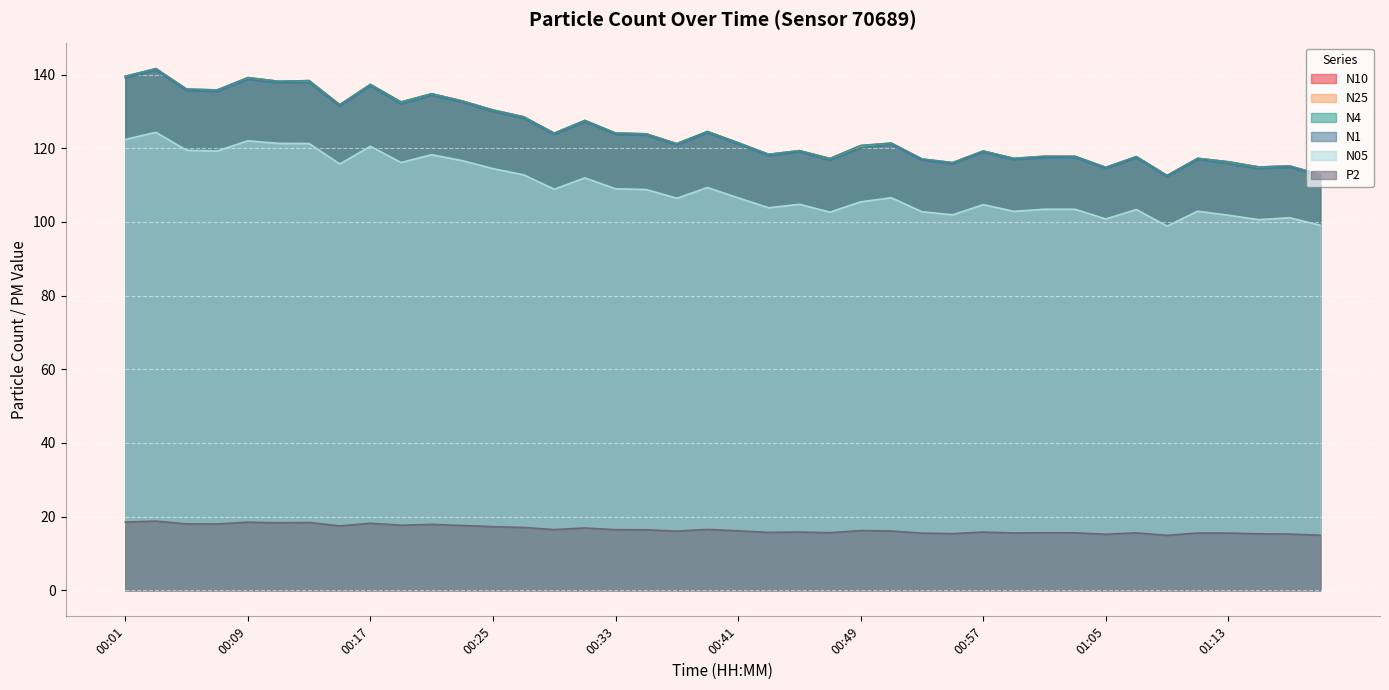

Reading left to right, what are all the values shown in this chart?

N10: 139.6	141.6	136.1	135.8	139.2	138.2	138.4	131.8	137.3	132.6	134.8	132.9	130.4	128.6	124.1	127.6	124.2	123.9	121.3	124.6	121.5	118.4	119.4	117.2	120.8	121.4	117.1	116.1	119.3	117.3	117.8	117.8	114.8	117.7	112.6	117.3	116.3	114.9	115.2	112.9
N25: 139.5	141.6	136.0	135.8	139.1	138.1	138.3	131.8	137.3	132.5	134.8	132.8	130.3	128.5	124.0	127.5	124.1	123.9	121.2	124.5	121.5	118.3	119.3	117.2	120.6	121.3	117.0	116.1	119.2	117.2	117.8	117.8	114.8	117.7	112.6	117.2	116.3	114.8	115.2	112.8
N4: 139.5	141.6	136.1	135.8	139.2	138.2	138.3	131.8	137.3	132.6	134.8	132.8	130.4	128.5	124.1	127.5	124.1	123.9	121.2	124.5	121.5	118.3	119.3	117.2	120.7	121.4	117.1	116.1	119.2	117.3	117.8	117.8	114.8	117.7	112.6	117.3	116.3	114.9	115.2	112.8
N1: 139.1	141.2	135.7	135.4	138.7	137.8	137.9	131.4	136.9	132.1	134.4	132.4	130.0	128.1	123.7	127.2	123.8	123.5	120.9	124.2	121.1	118.0	119.0	116.8	120.1	121.0	116.7	115.8	118.9	116.9	117.5	117.5	114.5	117.4	112.3	116.9	115.8	114.4	114.8	112.5
N05: 122.4	124.3	119.5	119.3	122.0	121.3	121.3	115.7	120.5	116.1	118.3	116.7	114.5	112.8	108.9	112.0	109.0	108.8	106.4	109.3	106.6	103.8	104.8	102.7	105.5	106.6	102.8	101.9	104.7	102.9	103.5	103.4	100.8	103.4	98.9	102.9	101.8	100.6	101.2	99.1
P2: 18.5	18.8	18.0	18.0	18.5	18.3	18.4	17.5	18.2	17.7	17.9	17.6	17.3	17.1	16.5	16.9	16.4	16.4	16.1	16.5	16.1	15.7	15.8	15.6	16.2	16.1	15.5	15.4	15.8	15.6	15.6	15.6	15.2	15.6	14.9	15.6	15.5	15.3	15.3	14.9